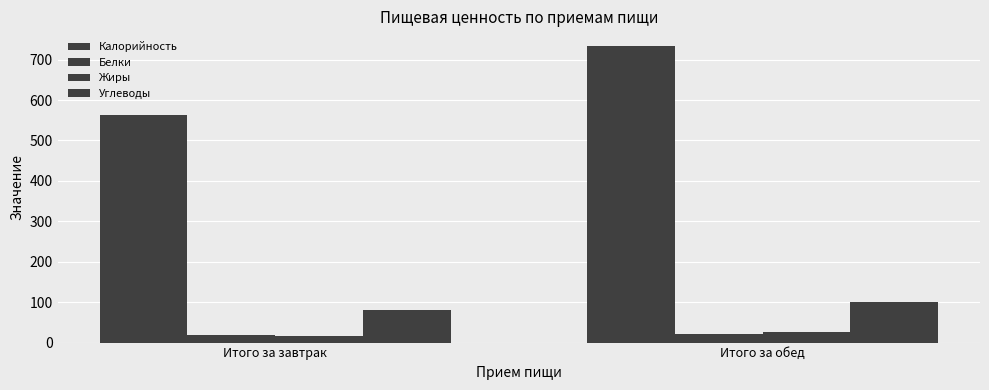

Is it true that Жиры equals 7.0 at Итого за завтрак?

False